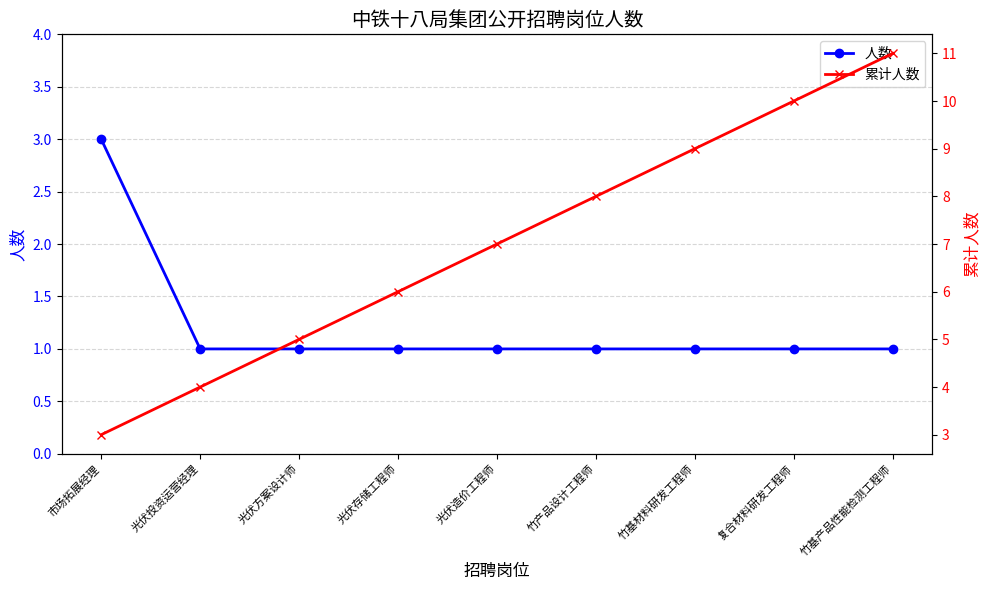

True or false: 累计人数 and 人数 cross at least once.

False